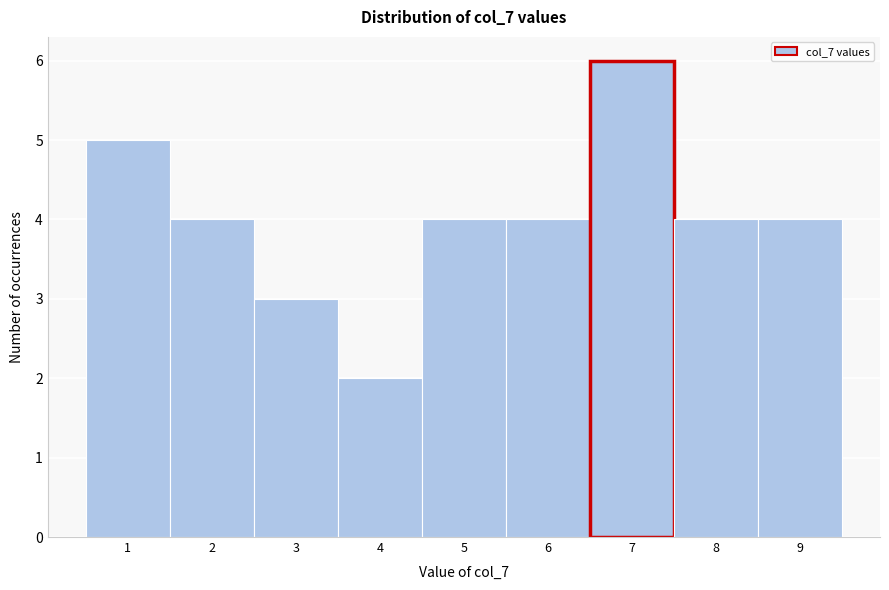

What is the height of the bar covering 6.5 to 7.5 on the x-axis? The values are not printed on the chart, so give them approximately, as read against the axis.

6